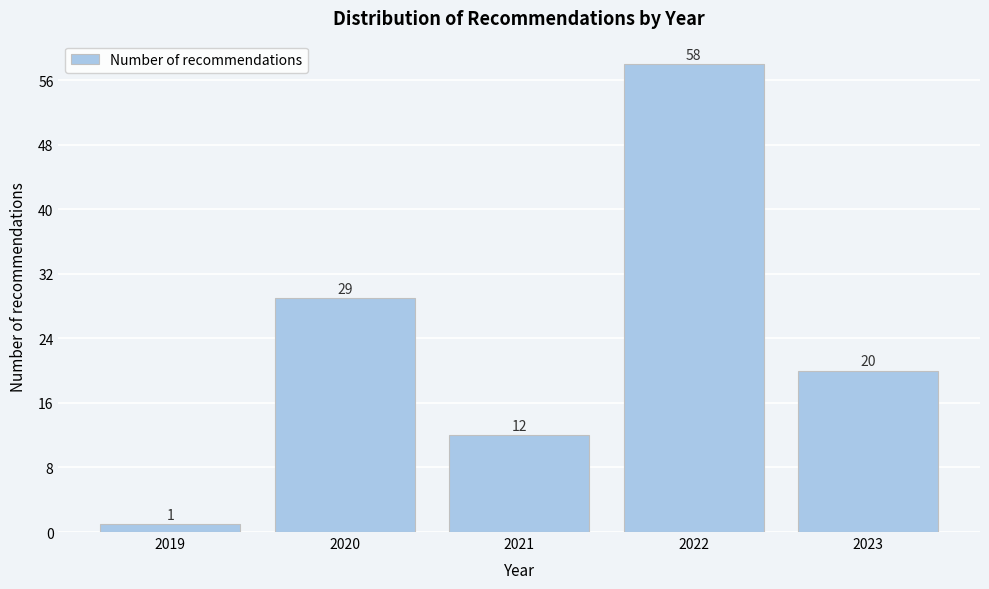

Reading right to left, extract all data points from this chart.

20	58	12	29	1